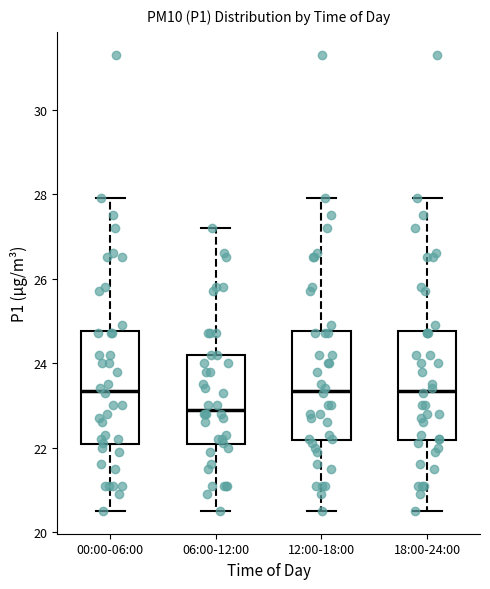

Which box has the lowest median line?

06:00-12:00